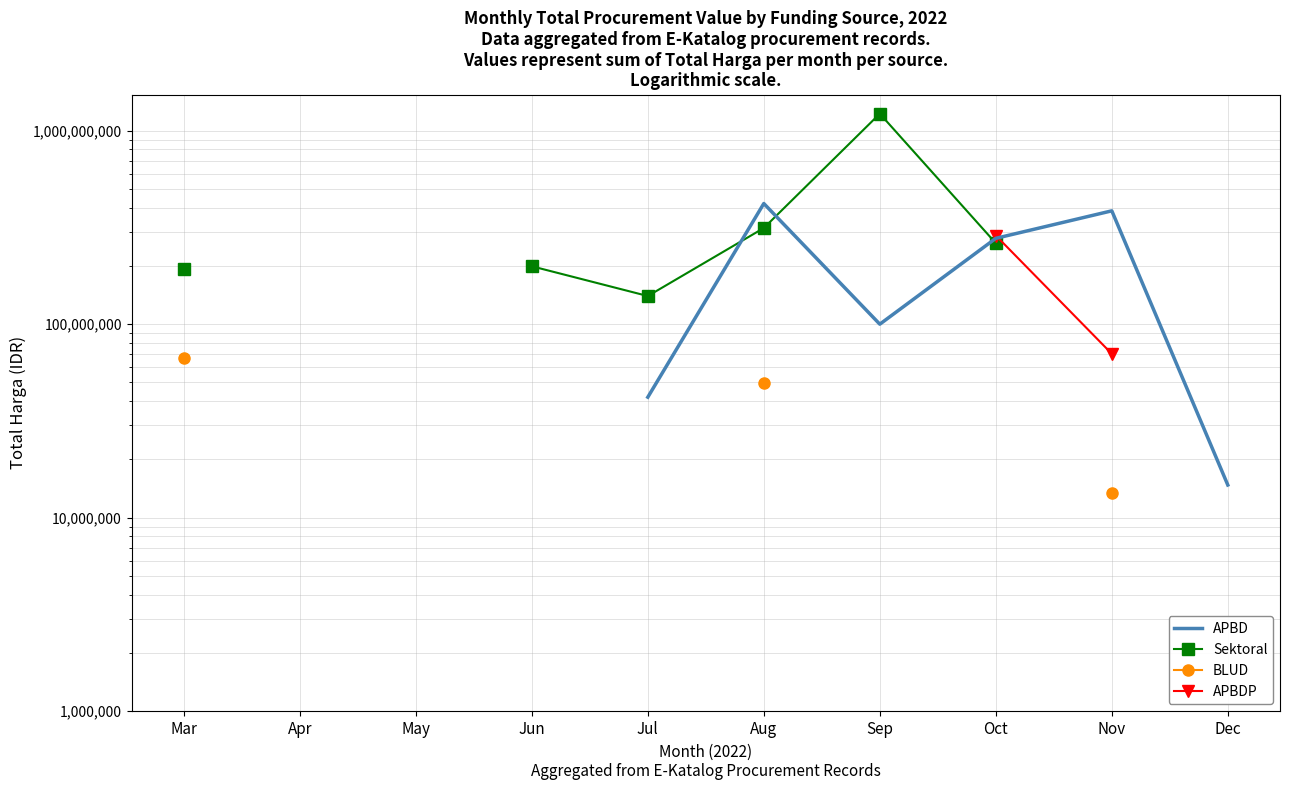

Which series changed the most between Oct and Nov?

APBDP